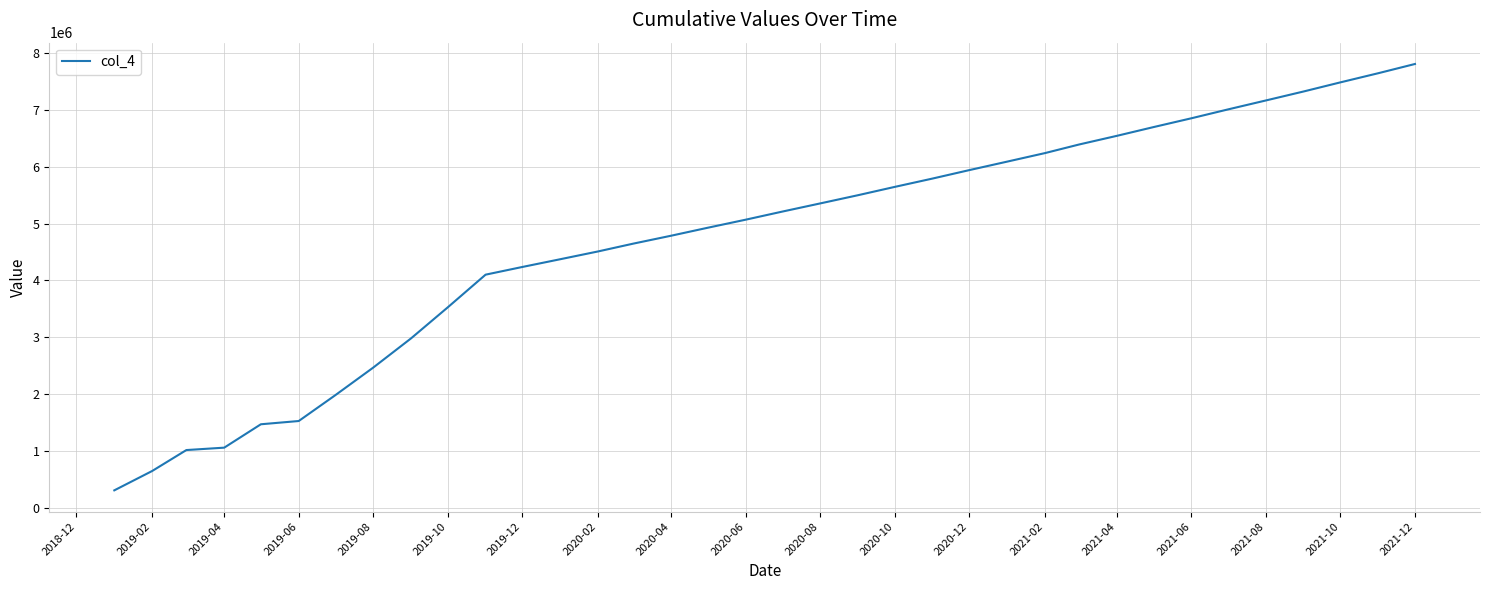

What is the average value?

4731692.4